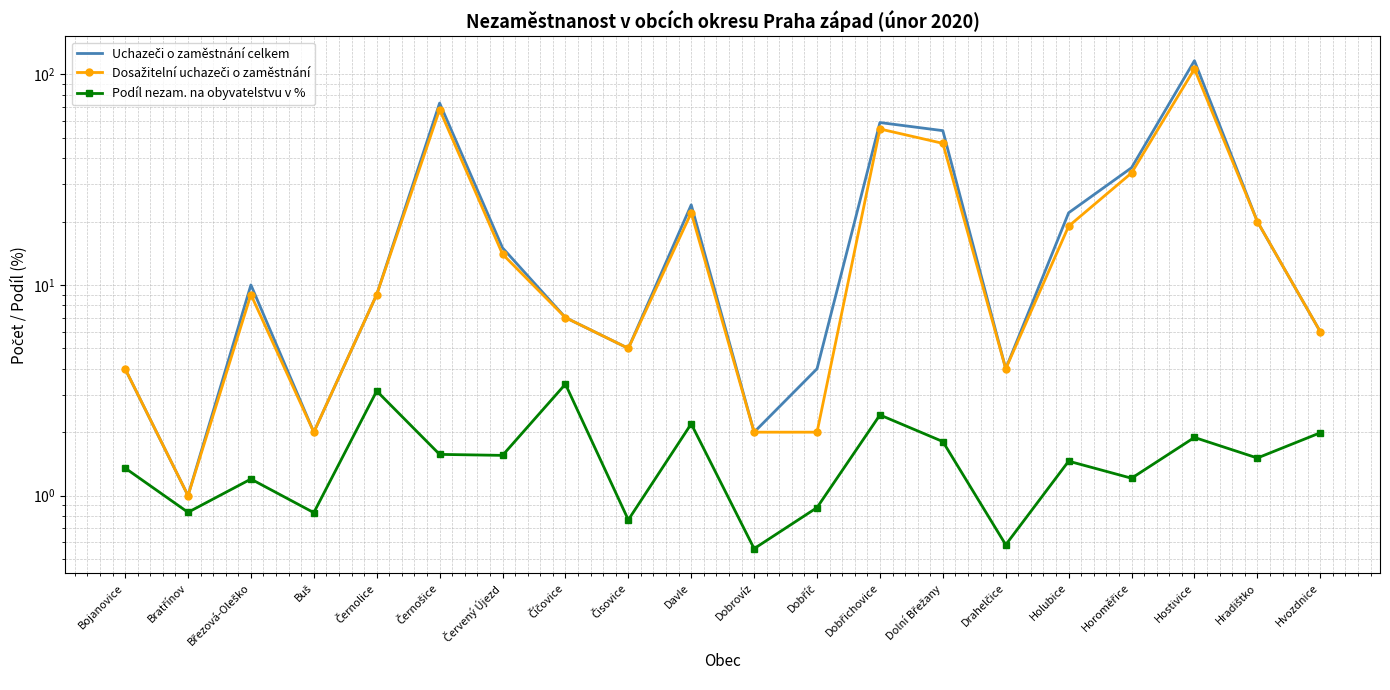

How many values in the Podíl nezam. na obyvatelstvu v % series exceed 1?

14